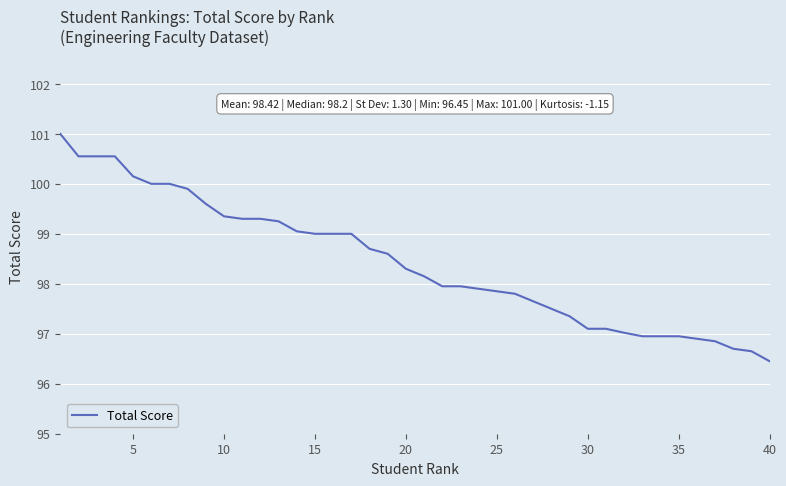

What is the maximum value shown in the chart?

101.0